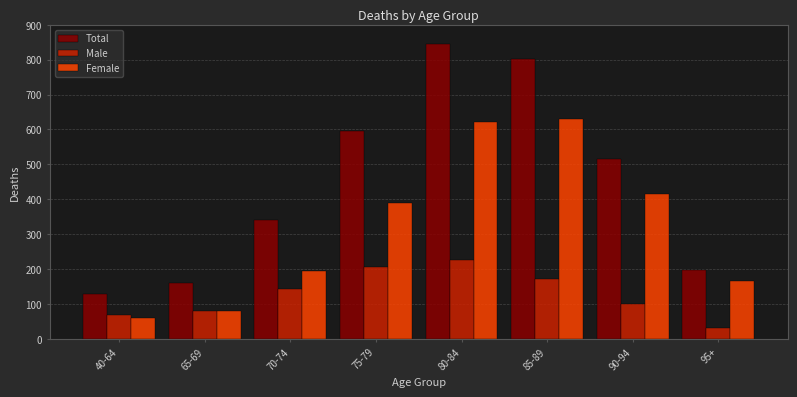

Reading left to right, transcribe all the data shown in this chart.

Total: 129.3	161.2	339.3	595.4	845.3	801.1	515.4	196.2
Male: 68.5	80.6	144.1	205.7	224.5	171.1	101.0	31.2
Female: 60.8	80.7	195.2	389.7	620.8	630.0	414.4	165.0